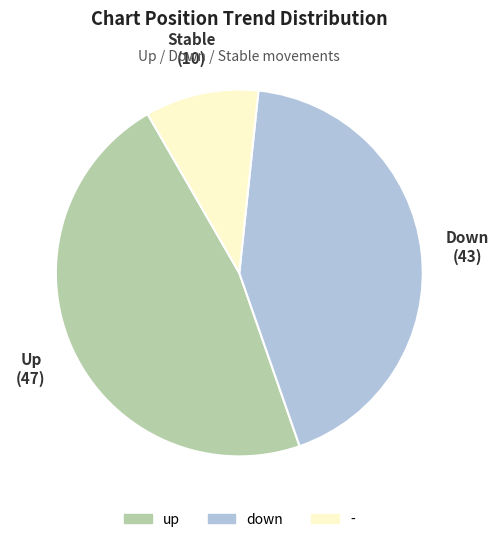

Does down account for over 50% of the chart?

No